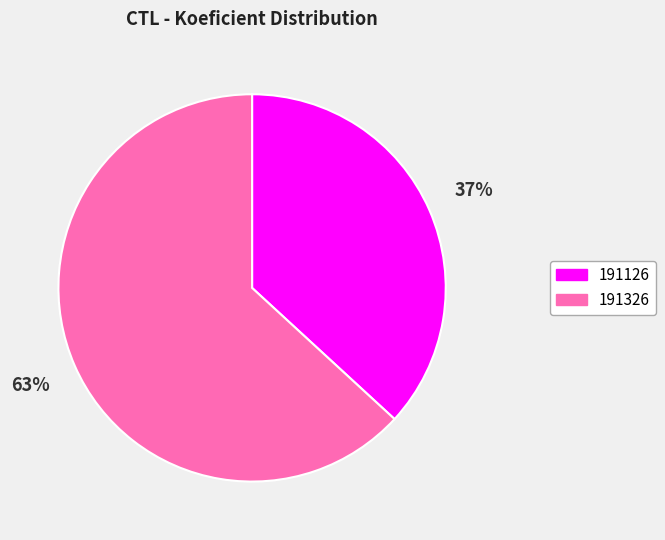

Which has a higher value, 191326 or 191126?

191326